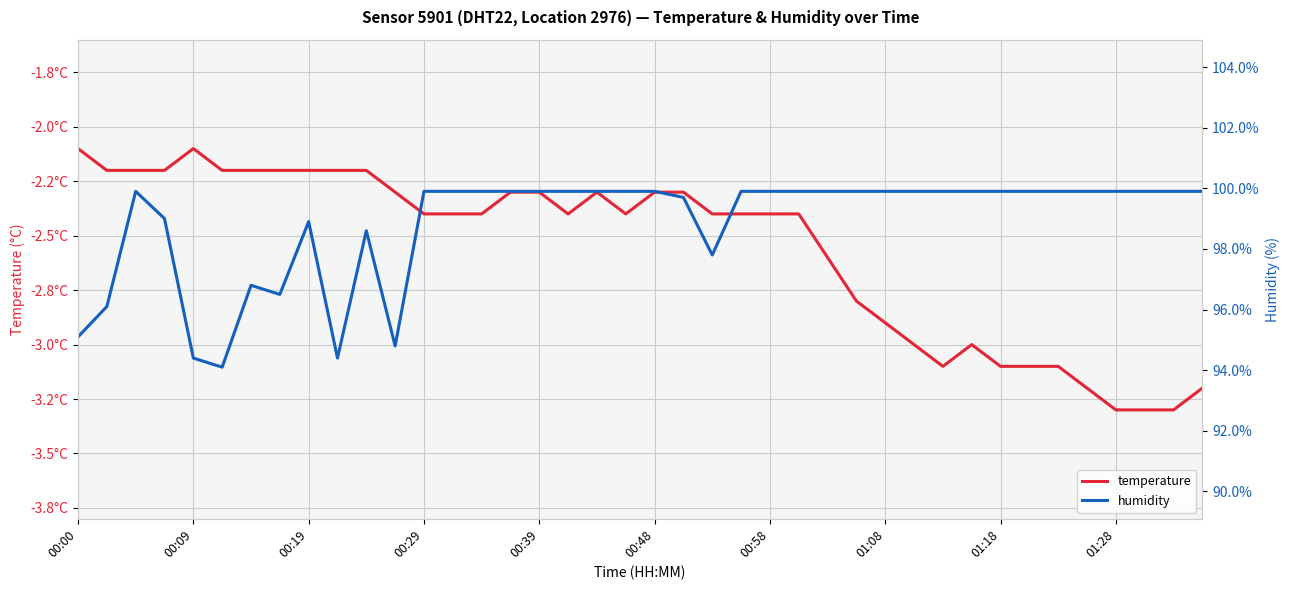

What is the difference between the maximum and minimum values in the temperature series?

1.2